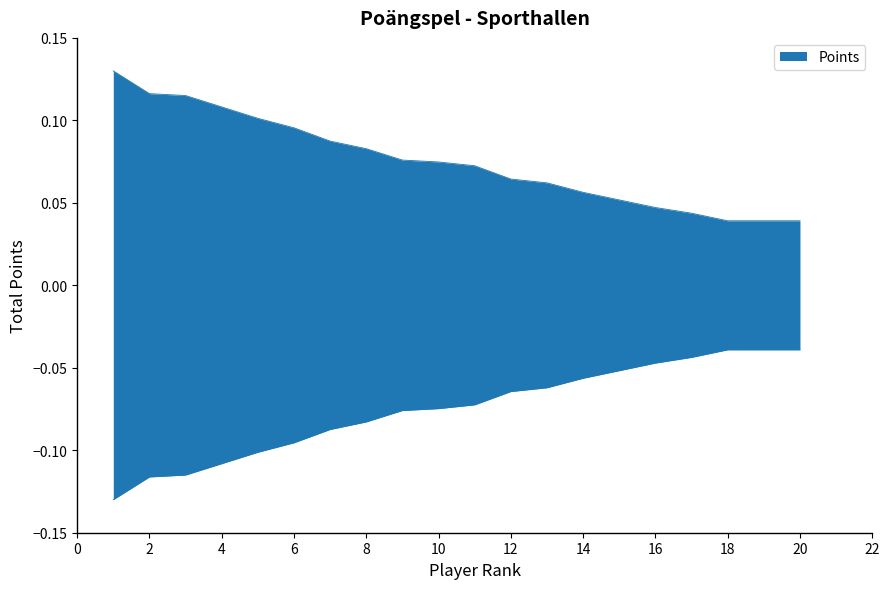

Which has a higher value, 9 or 11?

9